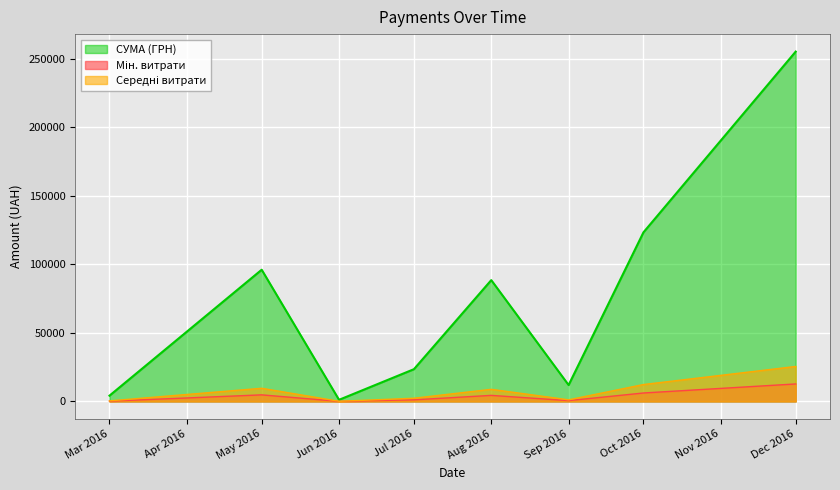

What is the greatest value displayed?

255149.3